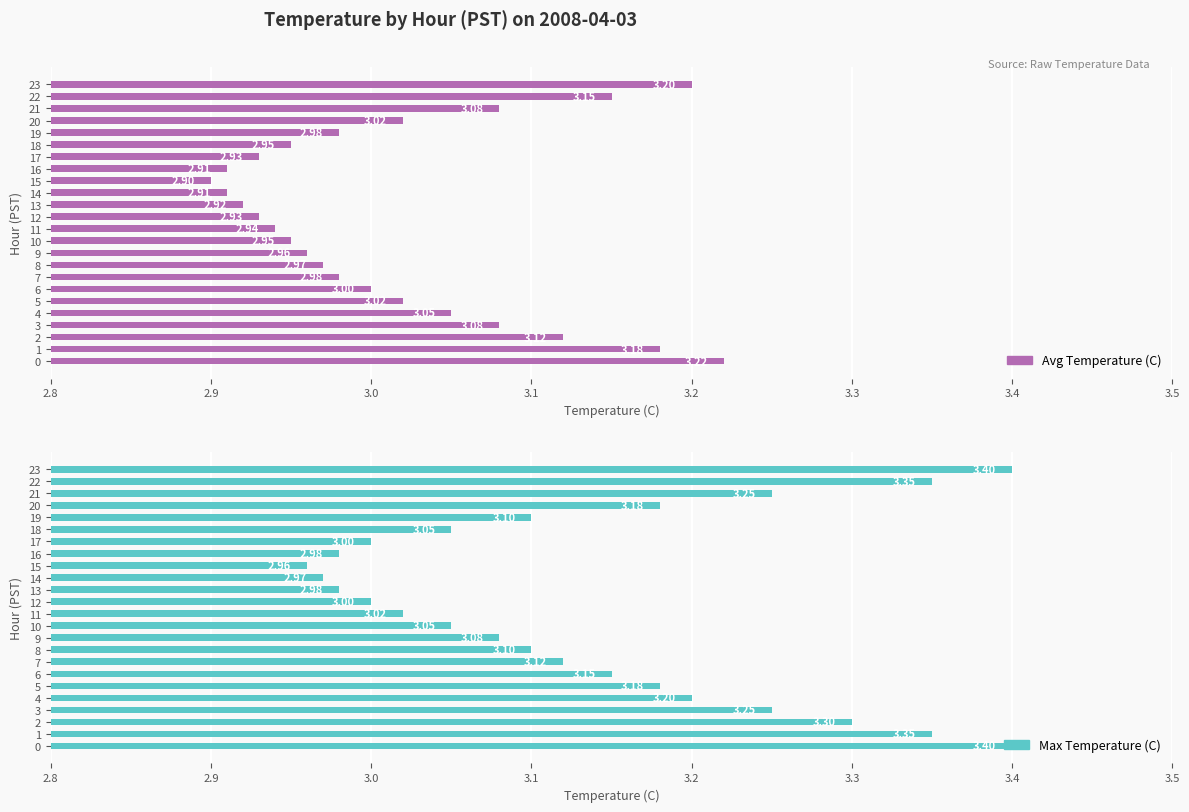

List the series in order of their overall mean, lowest first.

Avg Temperature (C), Max Temperature (C)